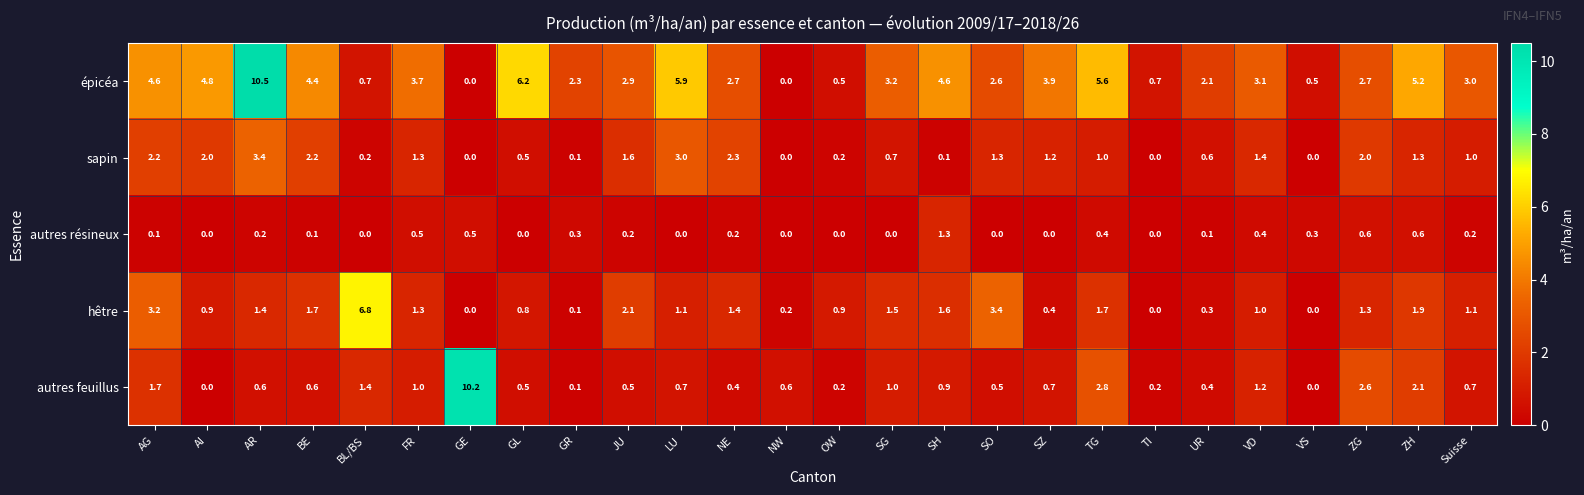

The value of sapin at ZH is 2.0. True or false?

False